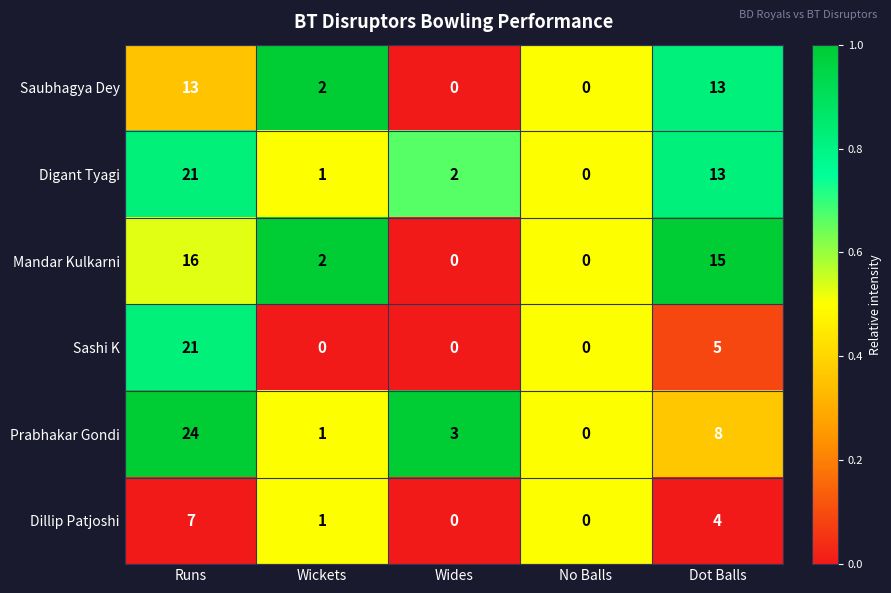

Reading left to right, what are all the values shown in this chart?

Saubhagya Dey: 13	2	0	0	13
Digant Tyagi: 21	1	2	0	13
Mandar Kulkarni: 16	2	0	0	15
Sashi K: 21	0	0	0	5
Prabhakar Gondi: 24	1	3	0	8
Dillip Patjoshi: 7	1	0	0	4